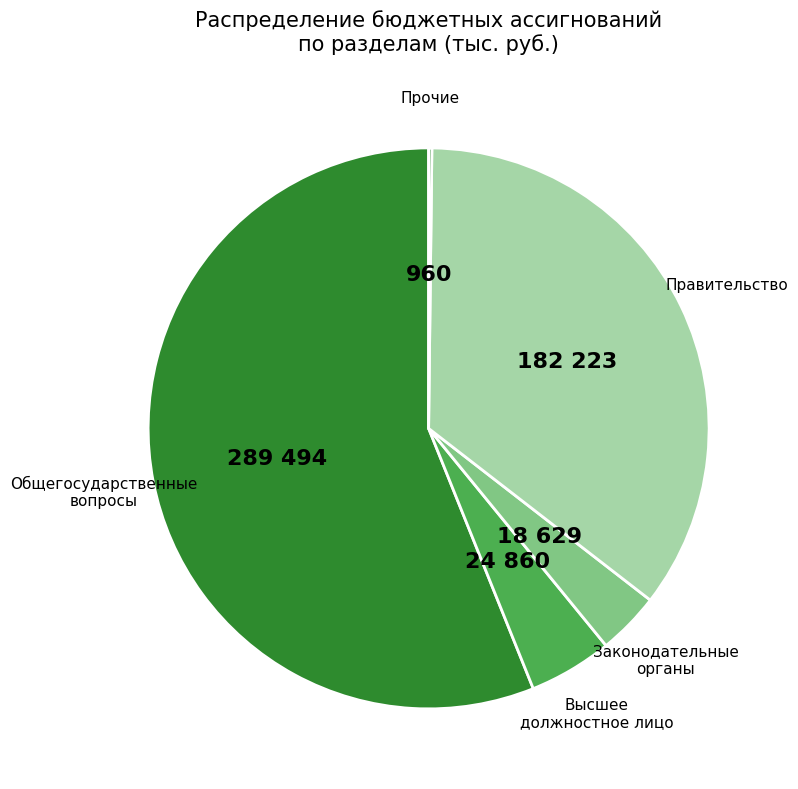

Which category has the biggest portion of the pie?

Общегосударственные вопросы